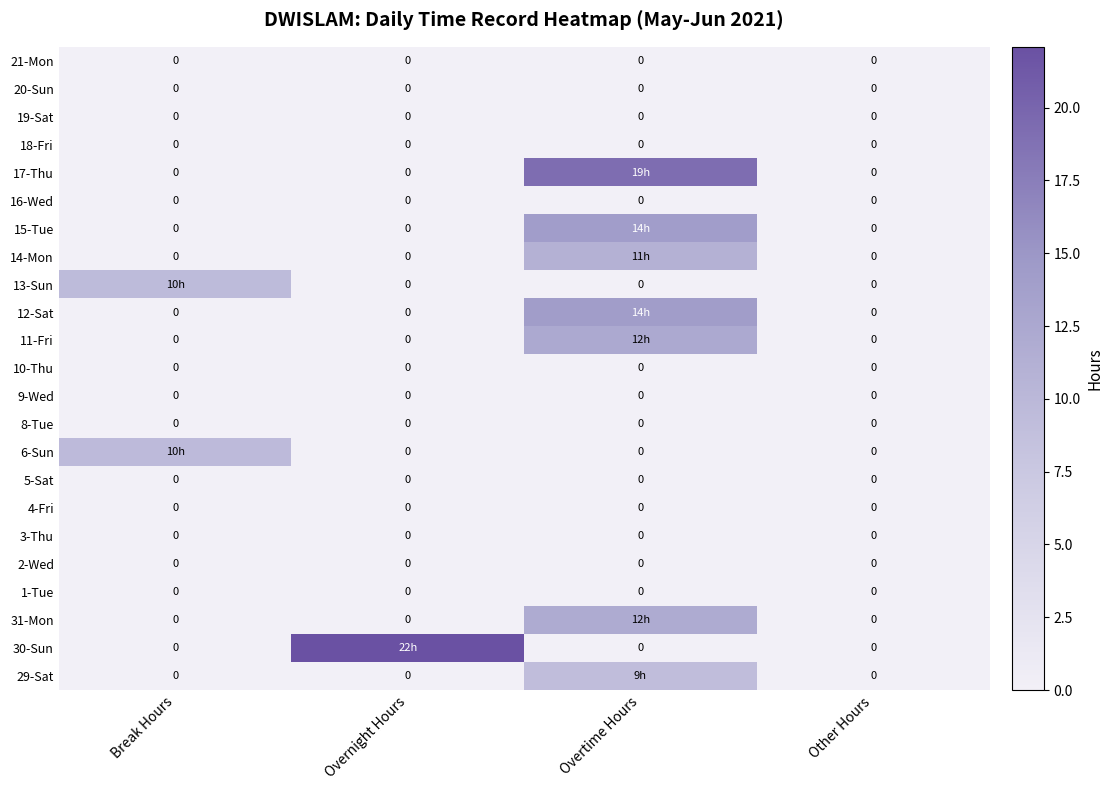

What is the sum of all 14-Mon values?

11.1